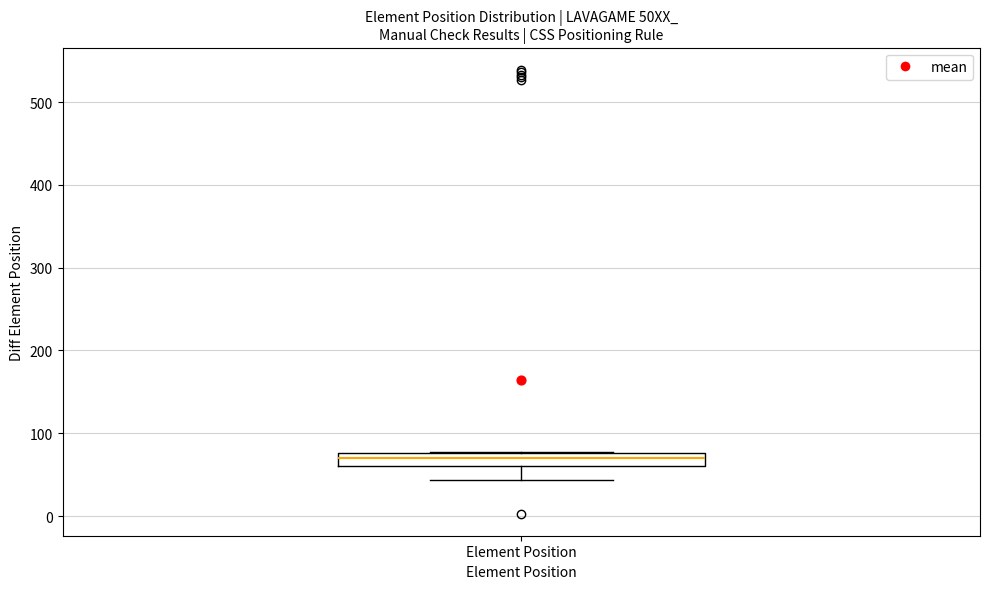

Read this box plot against the y-axis: the position of the median line, the range covered by the box, and the ends of both whiskers. The values are not printed on the chart, so give them approximately, as read against the axis.

median 70, box 60 to 80, whiskers 40 to 80